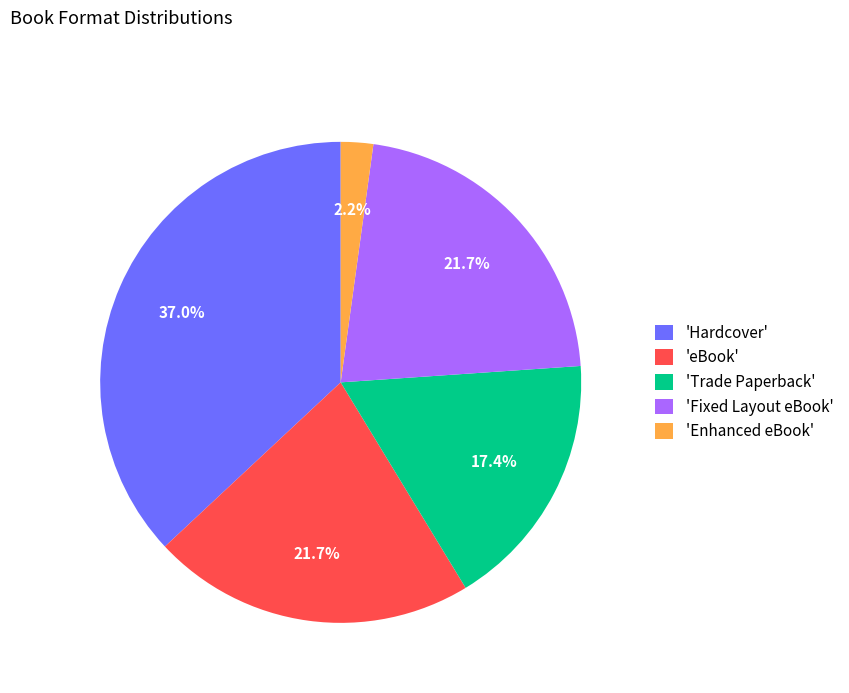

Approximately how many times larger is the value at 'eBook' compared to 'Trade Paperback'?

1.2